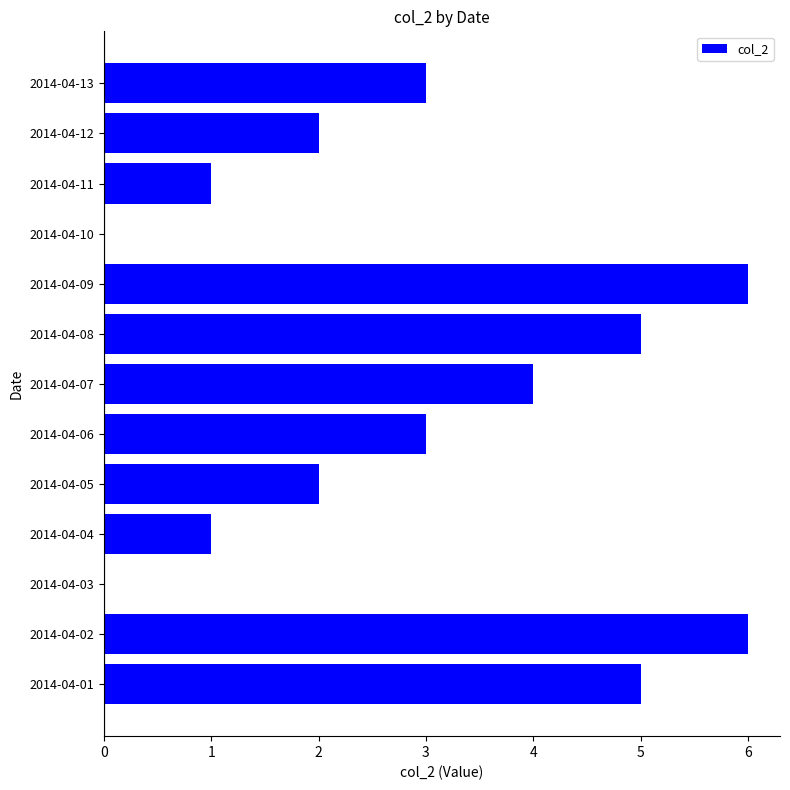

Reading bottom to top, transcribe all the data shown in this chart.

2014-04-01=5	2014-04-02=6	2014-04-03=0	2014-04-04=1	2014-04-05=2	2014-04-06=3	2014-04-07=4	2014-04-08=5	2014-04-09=6	2014-04-10=0	2014-04-11=1	2014-04-12=2	2014-04-13=3